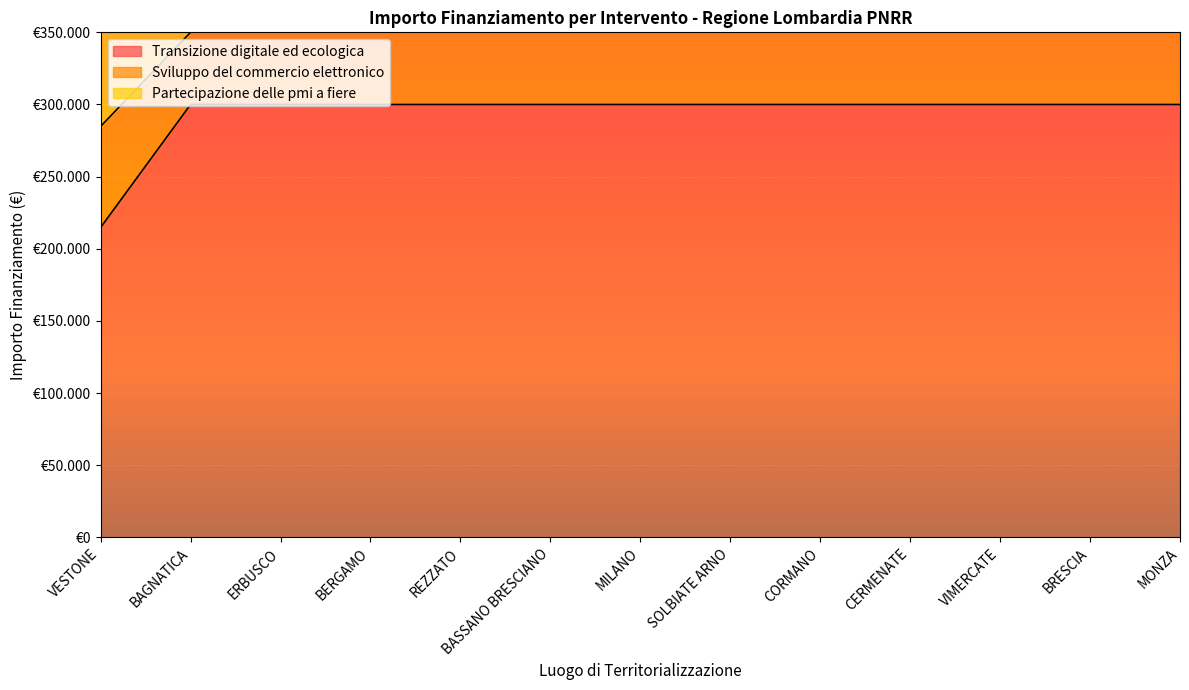

At BAGNATICA, list the series in order from smallest to largest.

Transizione digitale ed ecologica, Sviluppo del commercio elettronico